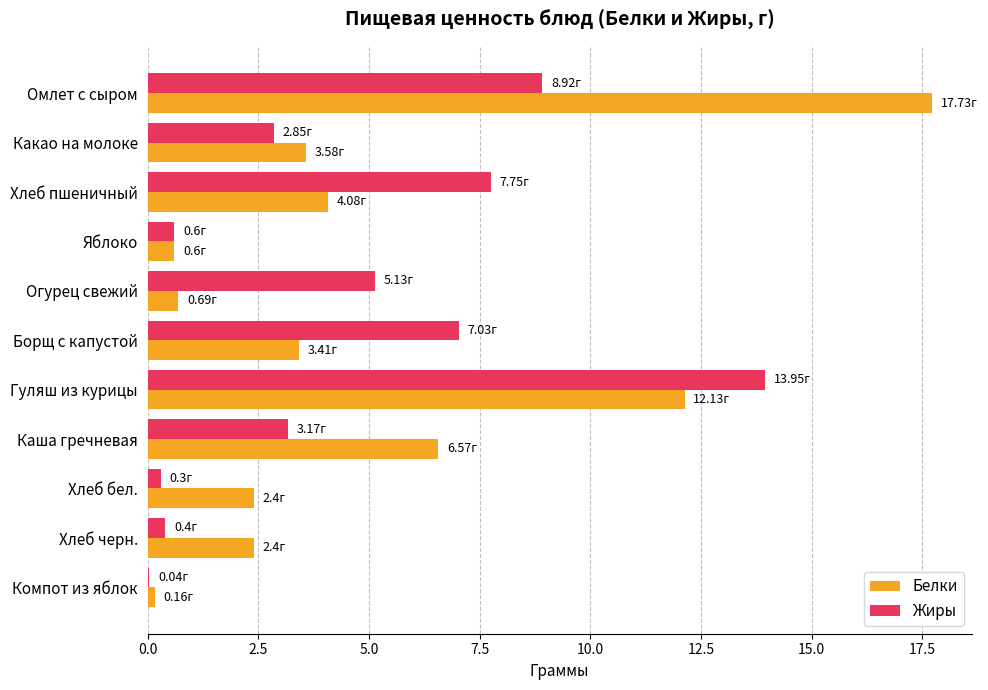

Between Яблоко and Каша гречневая, which series saw the biggest shift?

Белки